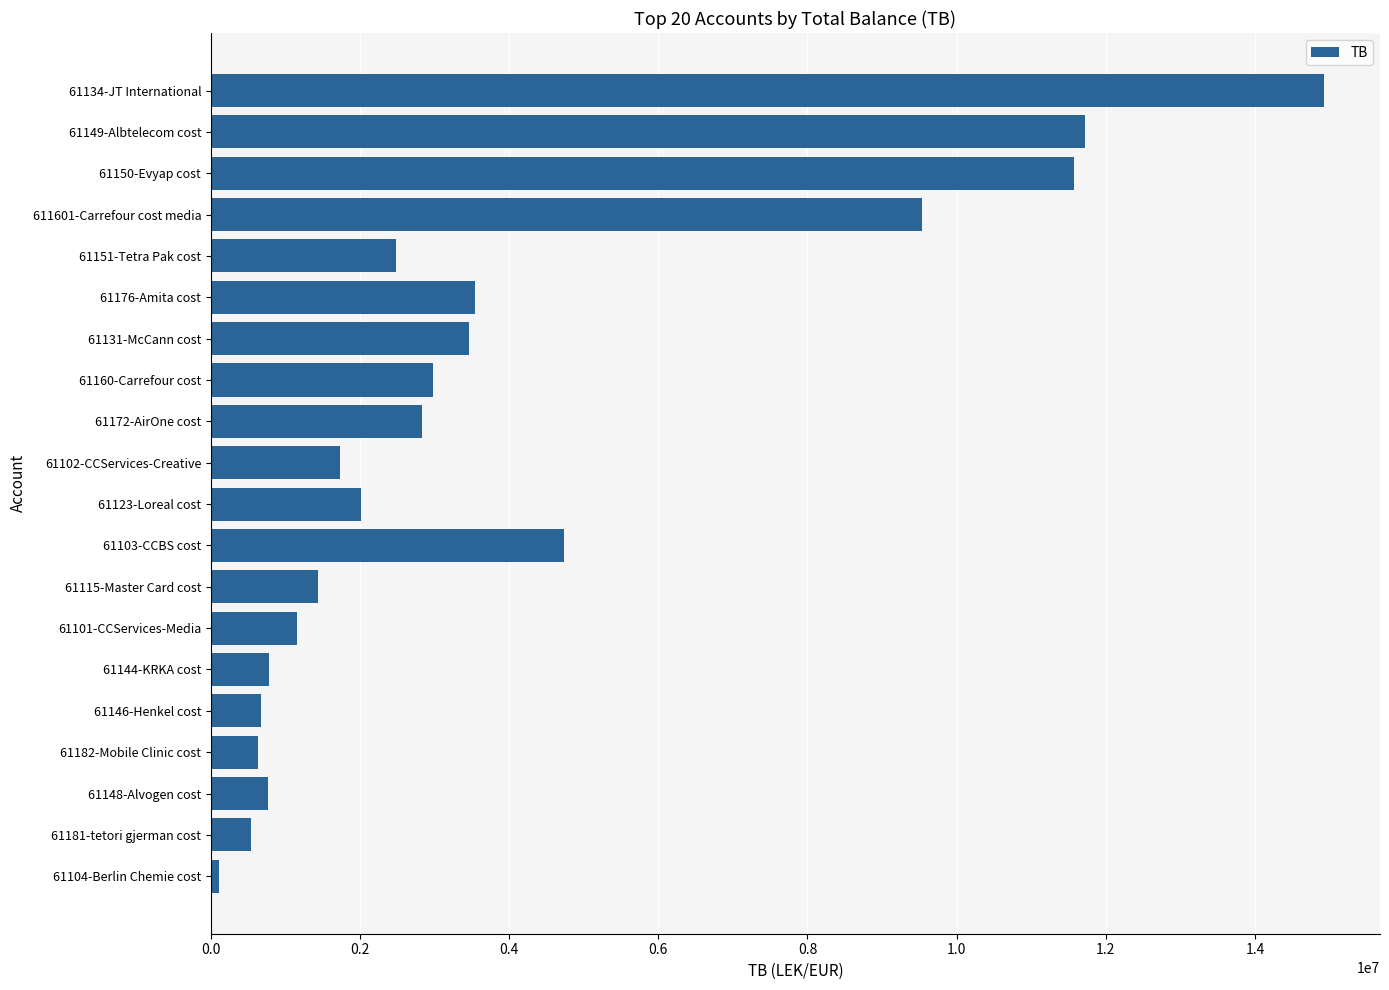

What is the label of the 16th bar from the bottom?

61151-Tetra Pak cost